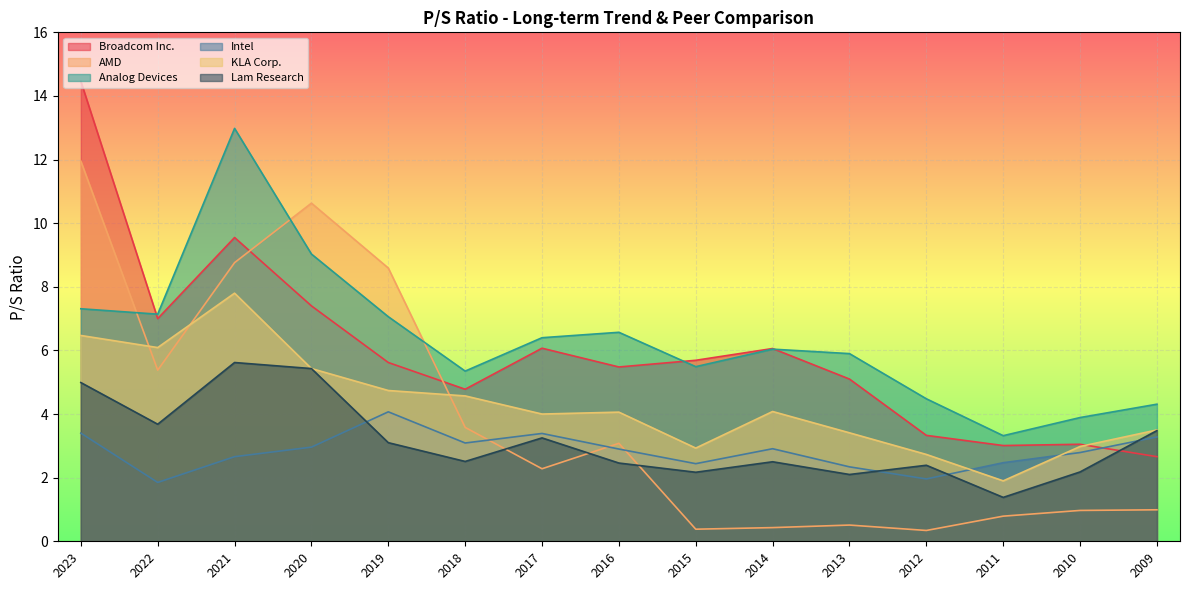

True or false: AMD and Lam Research cross at least once.

True